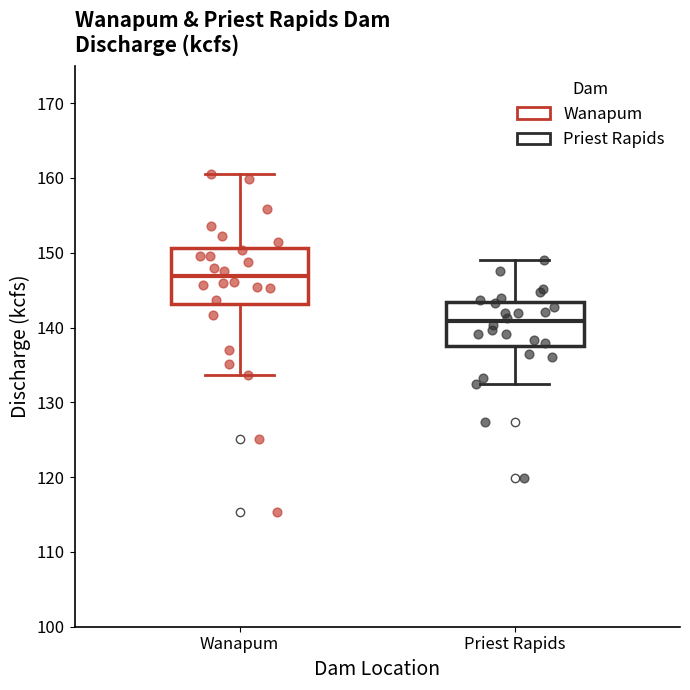

Where does the lower whisker of the box for Priest Rapids end on the y-axis? The values are not printed on the chart, so give them approximately, as read against the axis.

132